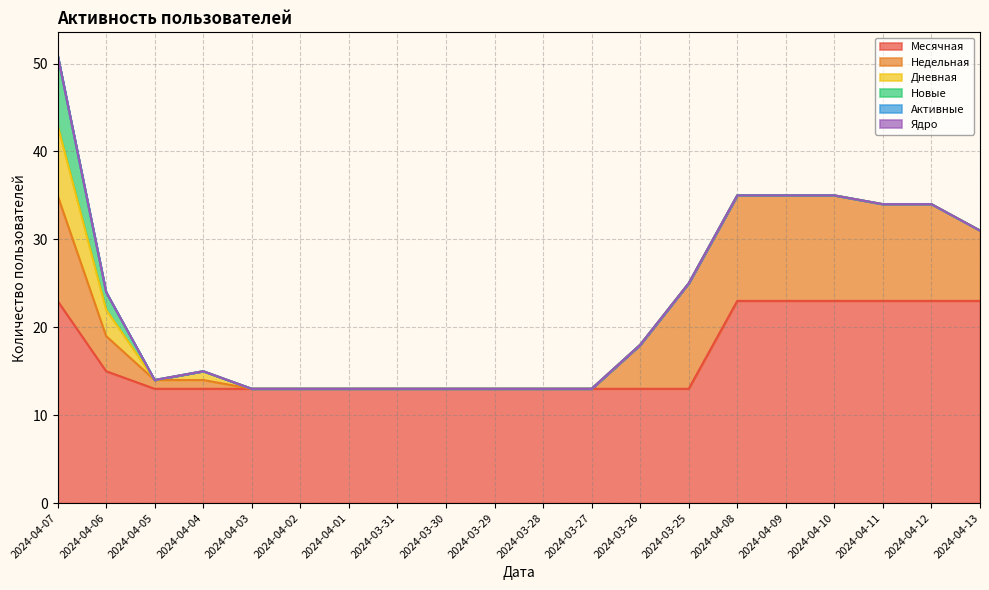

What is the greatest value displayed?

23